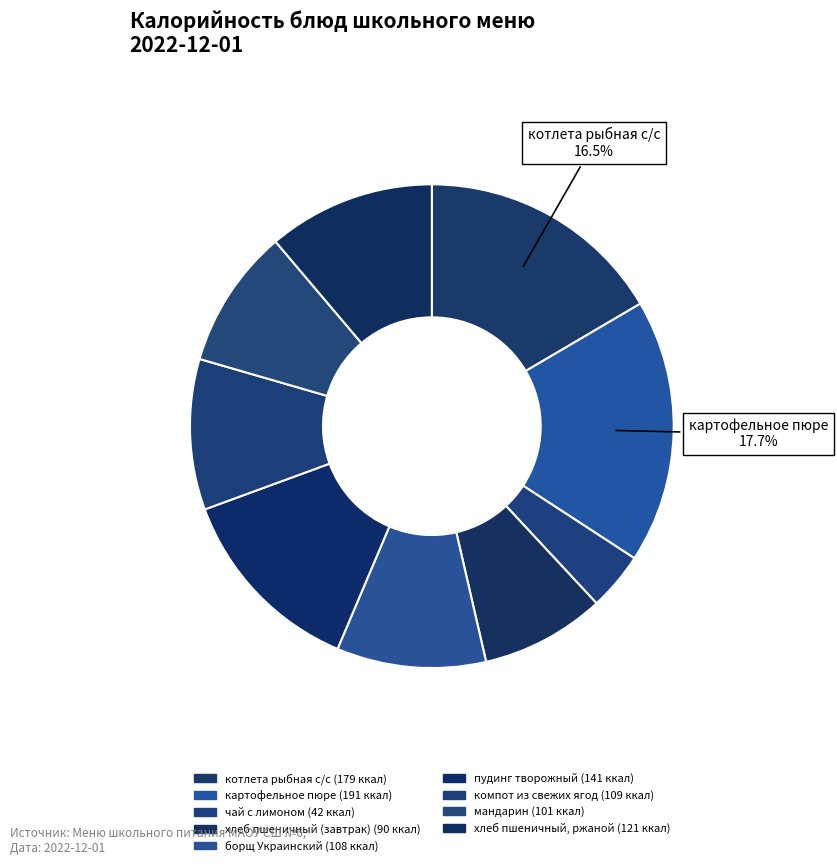

To the nearest percent, what is the average slice percentage?

11%